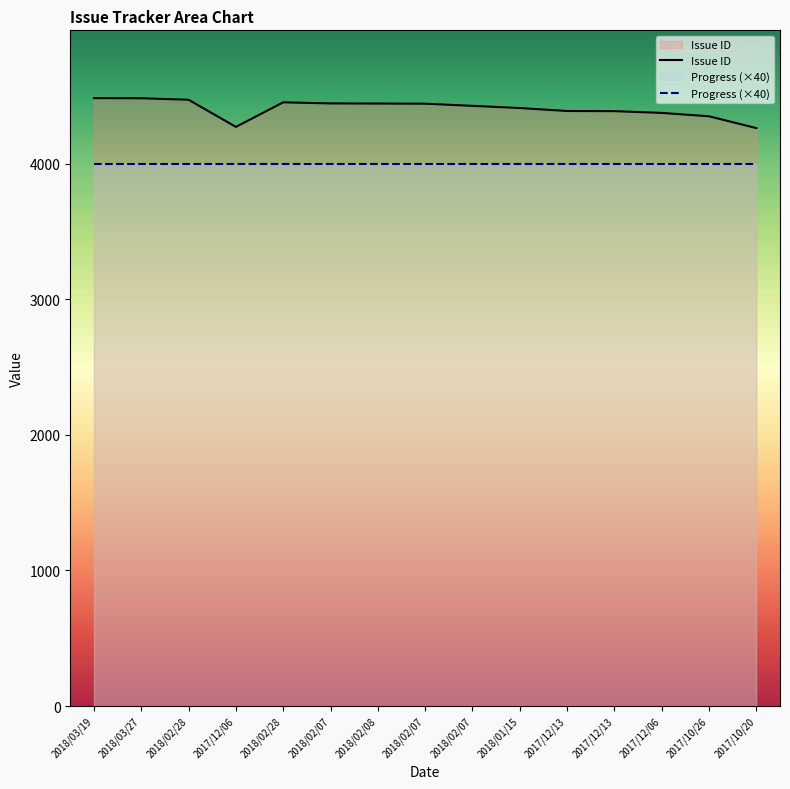

At which category does the data reach its first local valley?

2017/12/06